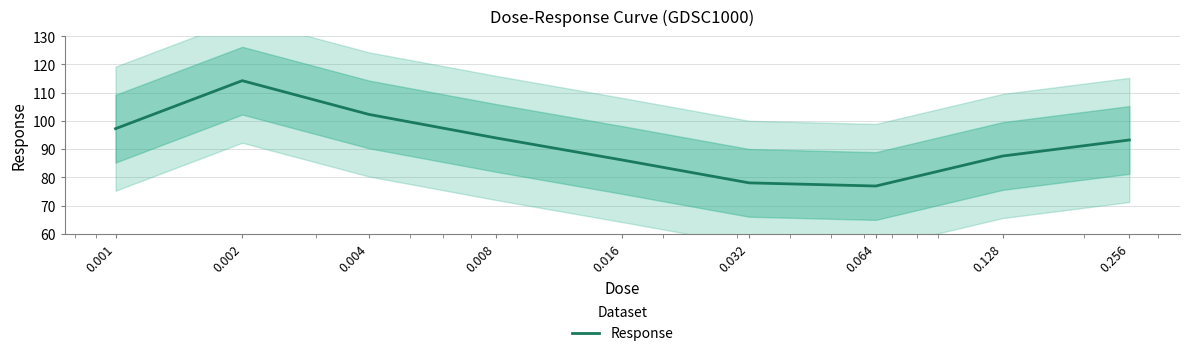

At which category does the data reach its first local valley?

0.064